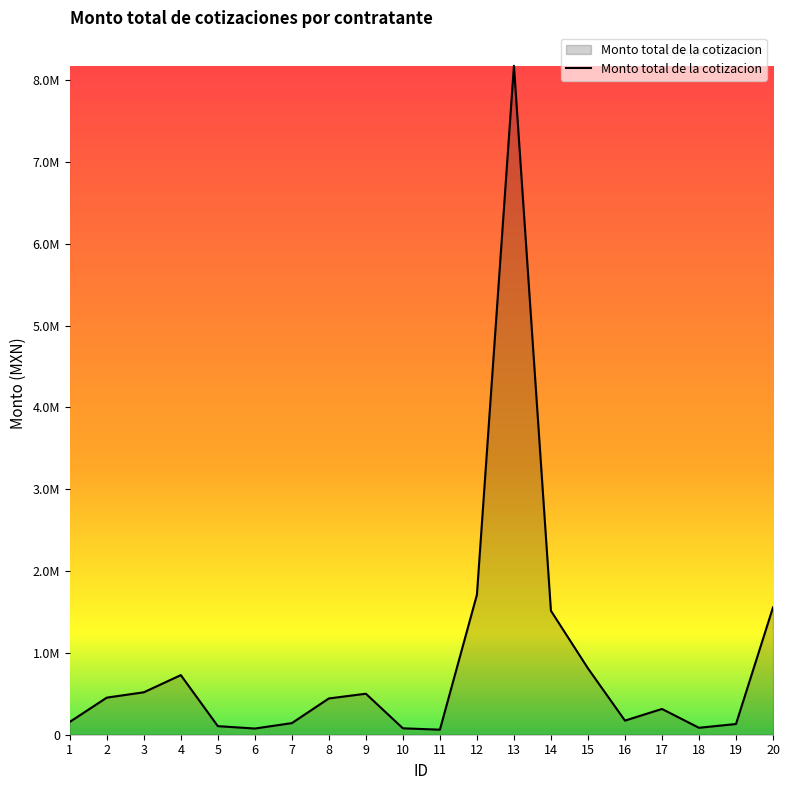

Does the chart have visible grid lines?

No